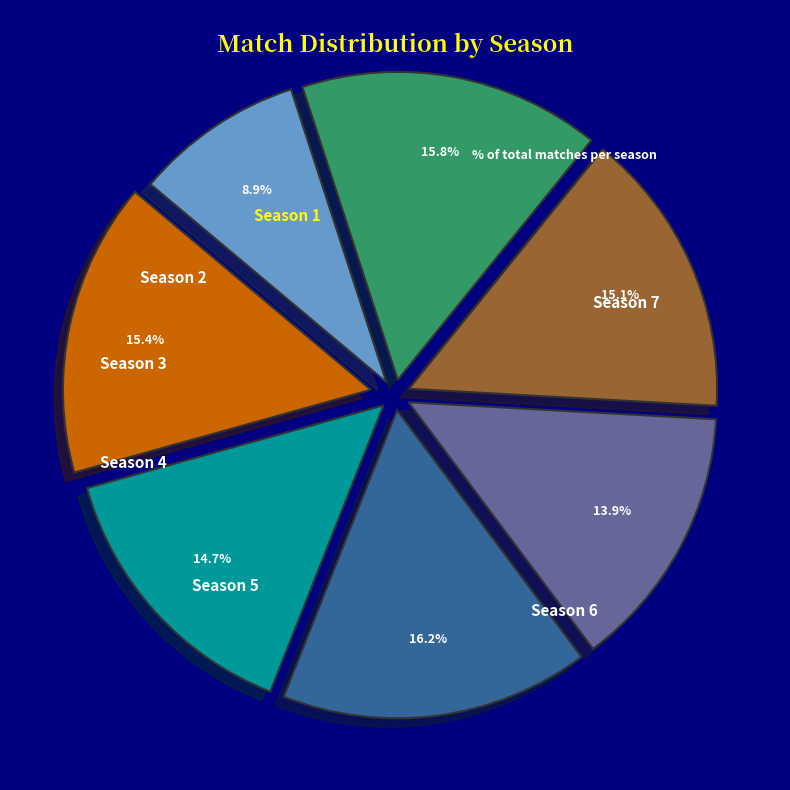

How many slices are in this pie chart?

7